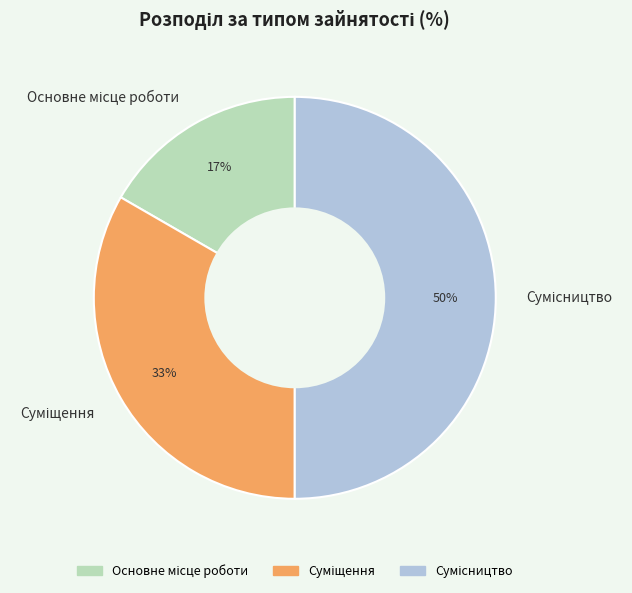

To the nearest percent, what is the average slice percentage?

33%